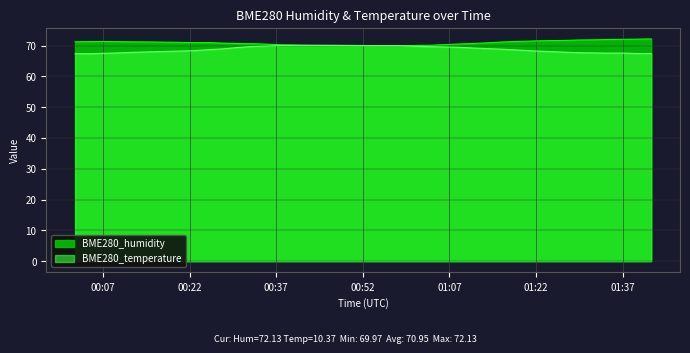

What is the maximum value for BME280_humidity?

72.1